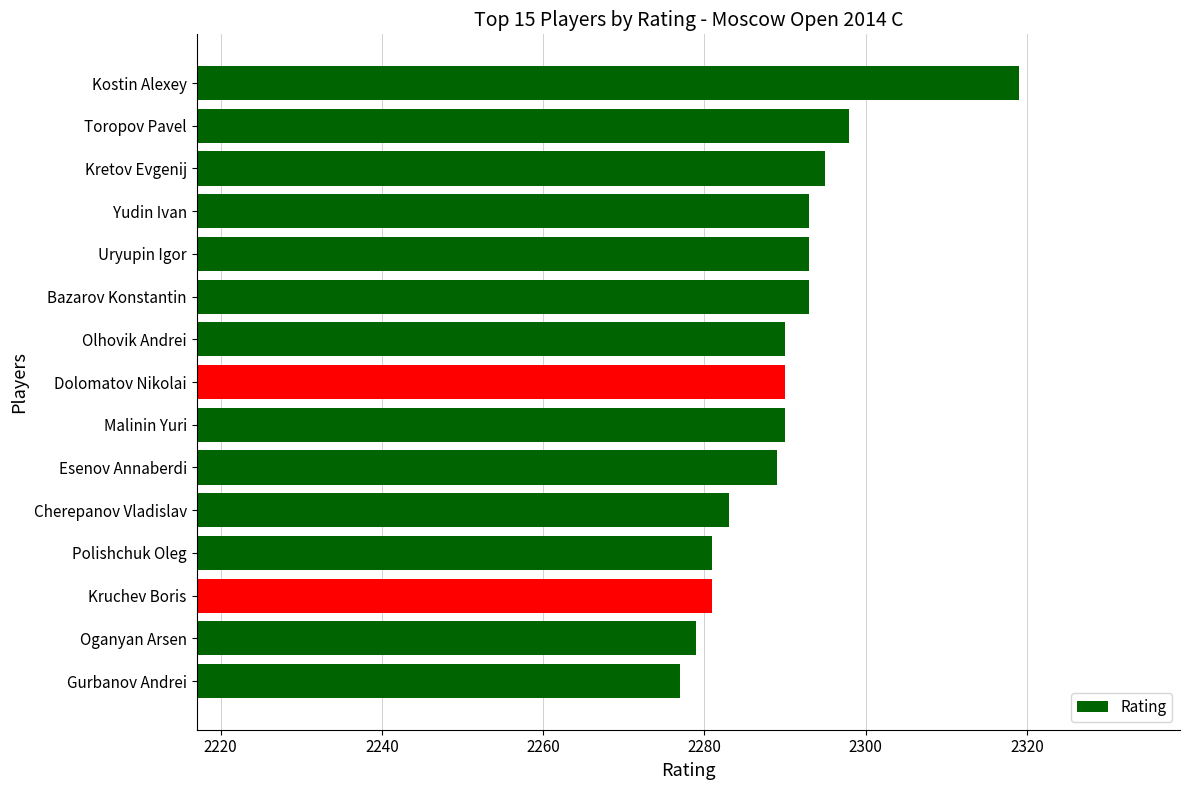

Does the chart contain stacked bars?

No